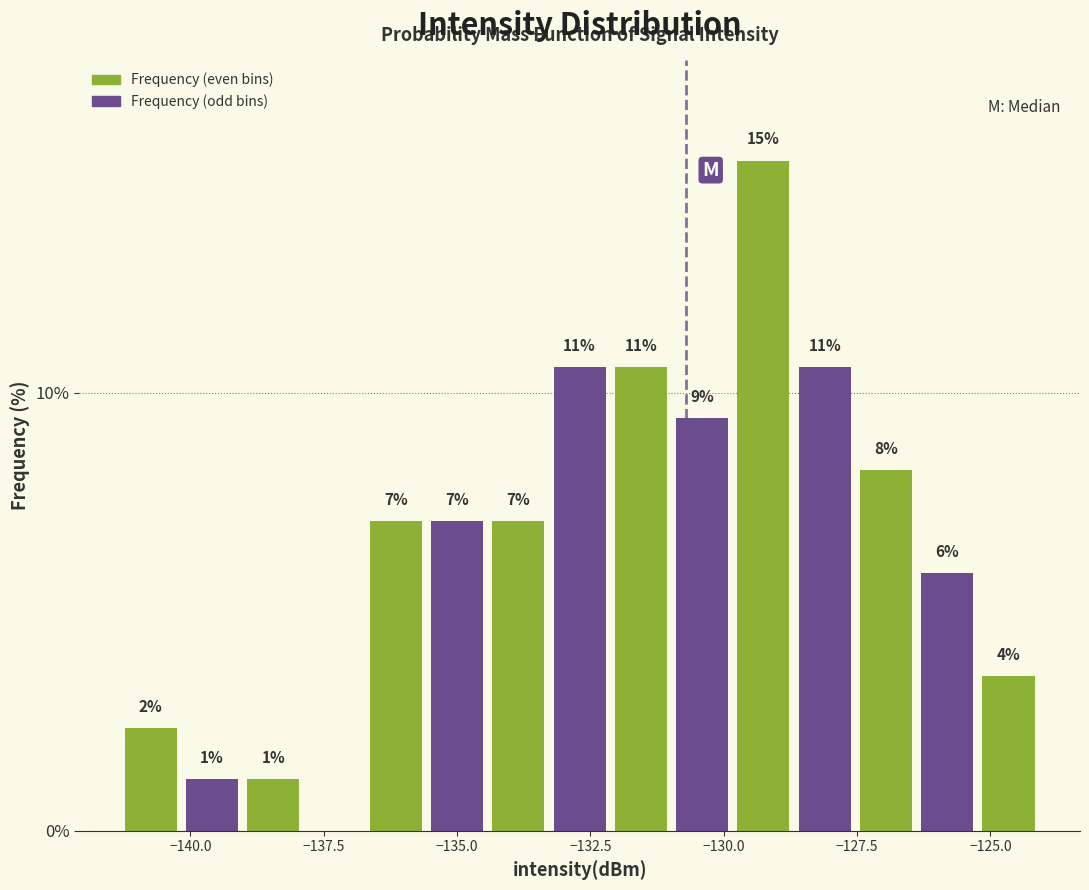

Around what value on the x-axis is the tallest bar? Give the approximate position of its centre, as read against the axis.

-129.5